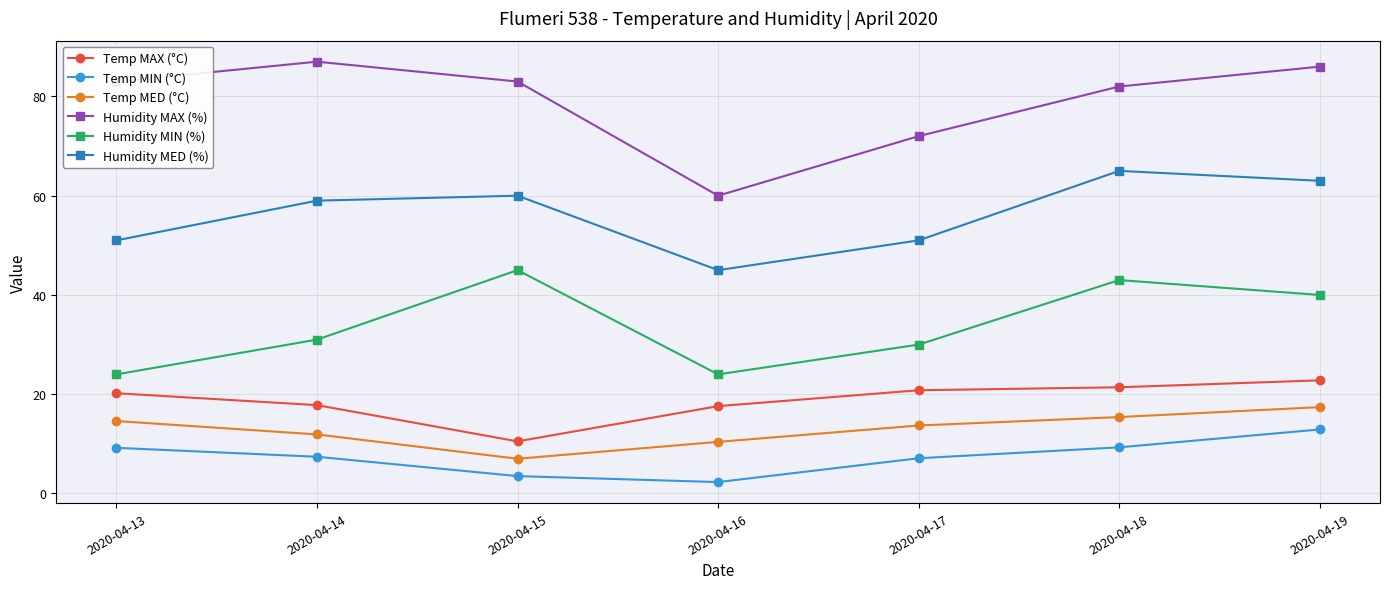

What is the spread (max minus min) of values at 2020-04-16?

57.7